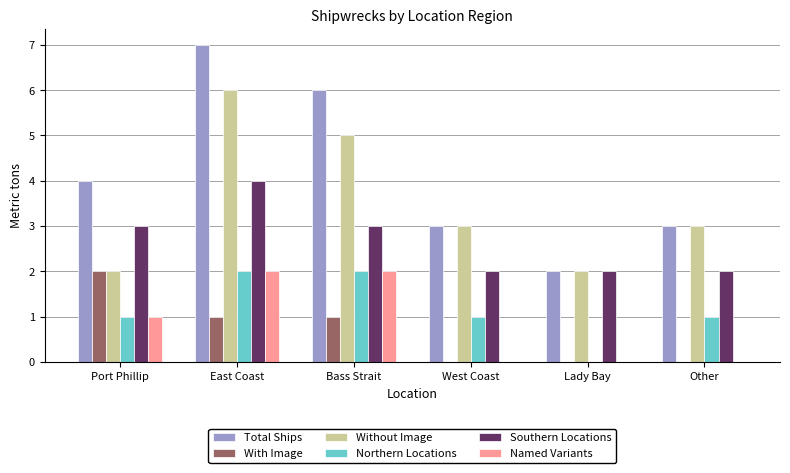

Reading left to right, extract all data points from this chart.

Total Ships: Port Phillip=4	East Coast=7	Bass Strait=6	West Coast=3	Lady Bay=2	Other=3
With Image: Port Phillip=2	East Coast=1	Bass Strait=1	West Coast=0	Lady Bay=0	Other=0
Without Image: Port Phillip=2	East Coast=6	Bass Strait=5	West Coast=3	Lady Bay=2	Other=3
Northern Locations: Port Phillip=1	East Coast=2	Bass Strait=2	West Coast=1	Lady Bay=0	Other=1
Southern Locations: Port Phillip=3	East Coast=4	Bass Strait=3	West Coast=2	Lady Bay=2	Other=2
Named Variants: Port Phillip=1	East Coast=2	Bass Strait=2	West Coast=0	Lady Bay=0	Other=0